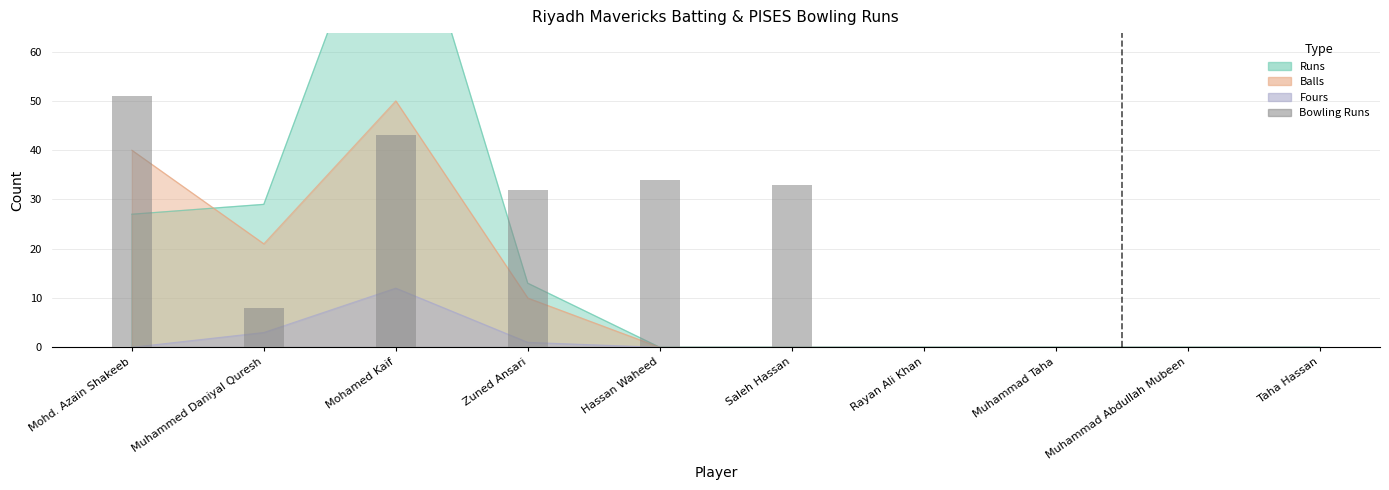

What is the difference between the second highest and minimum values in the Runs series?

29